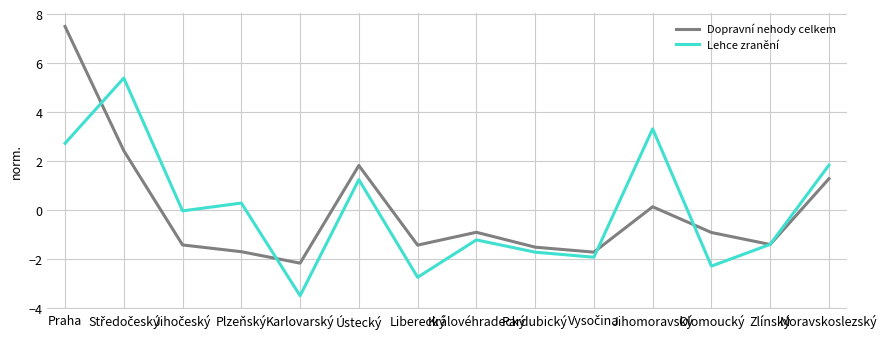

What is the total value across all series at Moravskoslezský?

3.1